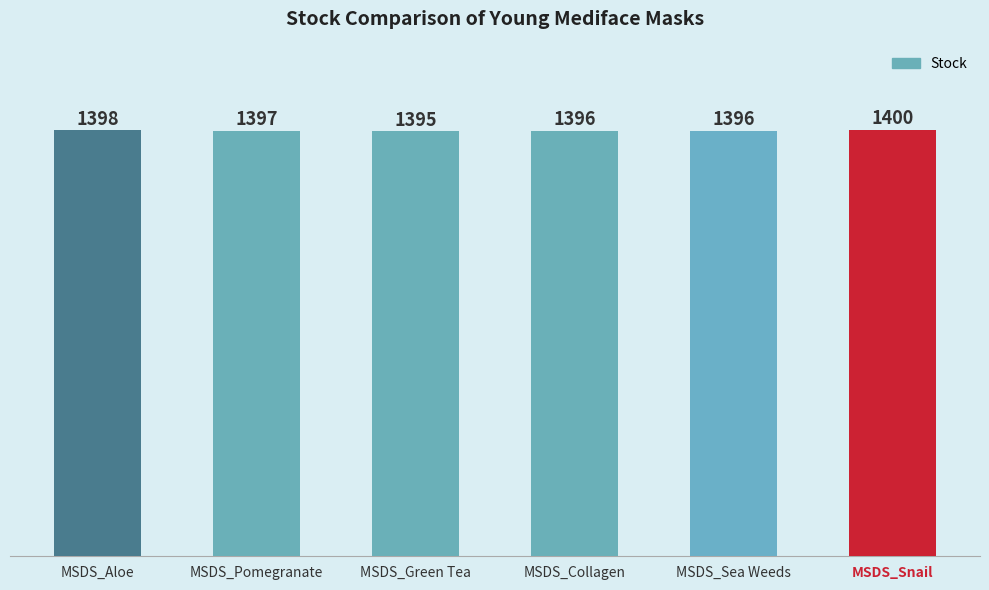

What is the label of the 3rd bar from the right?

MSDS_Collagen